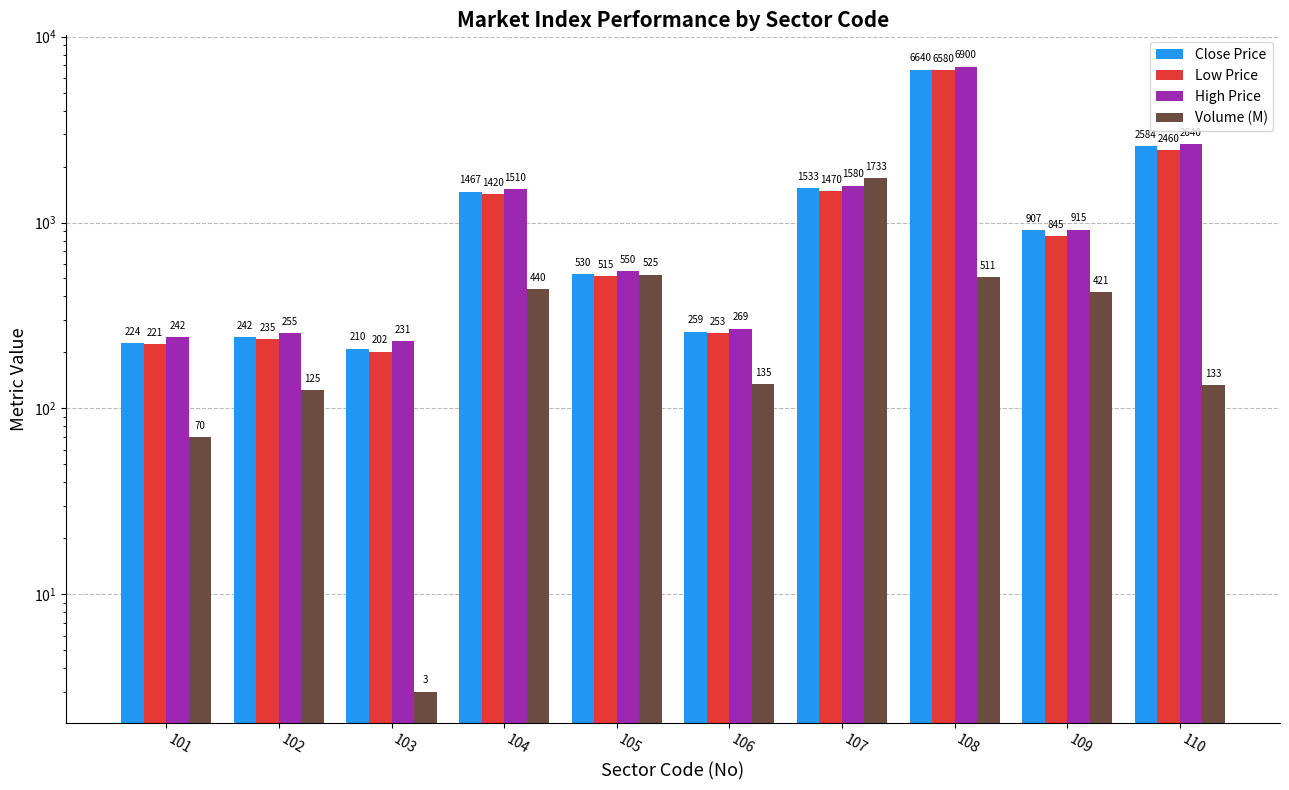

What is the smallest value displayed?

3